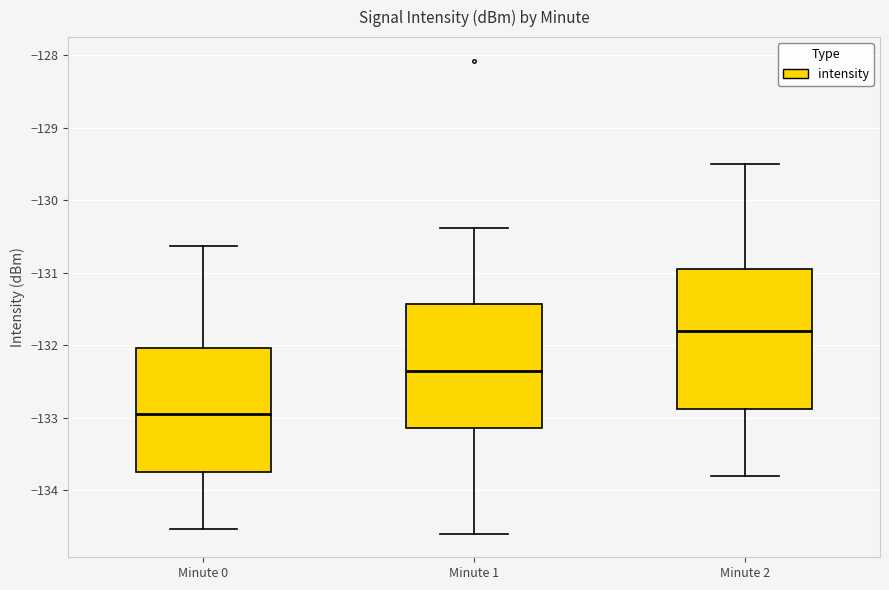

Reading left to right, read every box against the y-axis: the position of its median line, the range the box covers, and the ends of its whiskers. The values are not printed on the chart, so give them approximately, as read against the axis.

Minute 0: median -133.0, box -133.8 to -132.0, whiskers -134.5 to -130.6
Minute 1: median -132.3, box -133.1 to -131.4, whiskers -134.6 to -130.4
Minute 2: median -131.8, box -132.9 to -130.9, whiskers -133.8 to -129.5